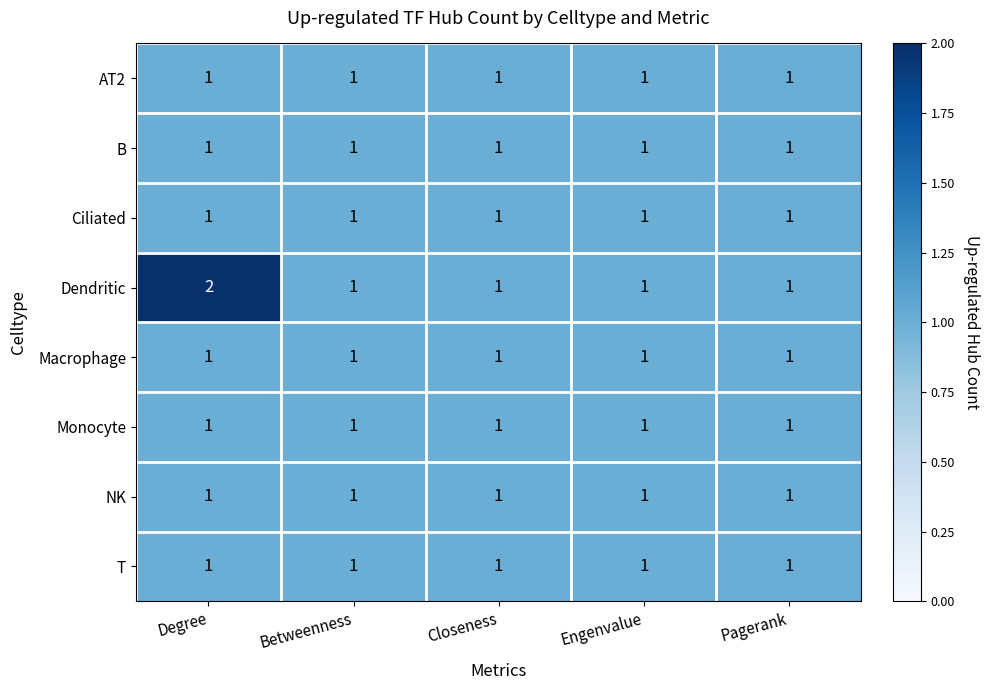

Is it true that AT2 equals 0 at Closeness?

False